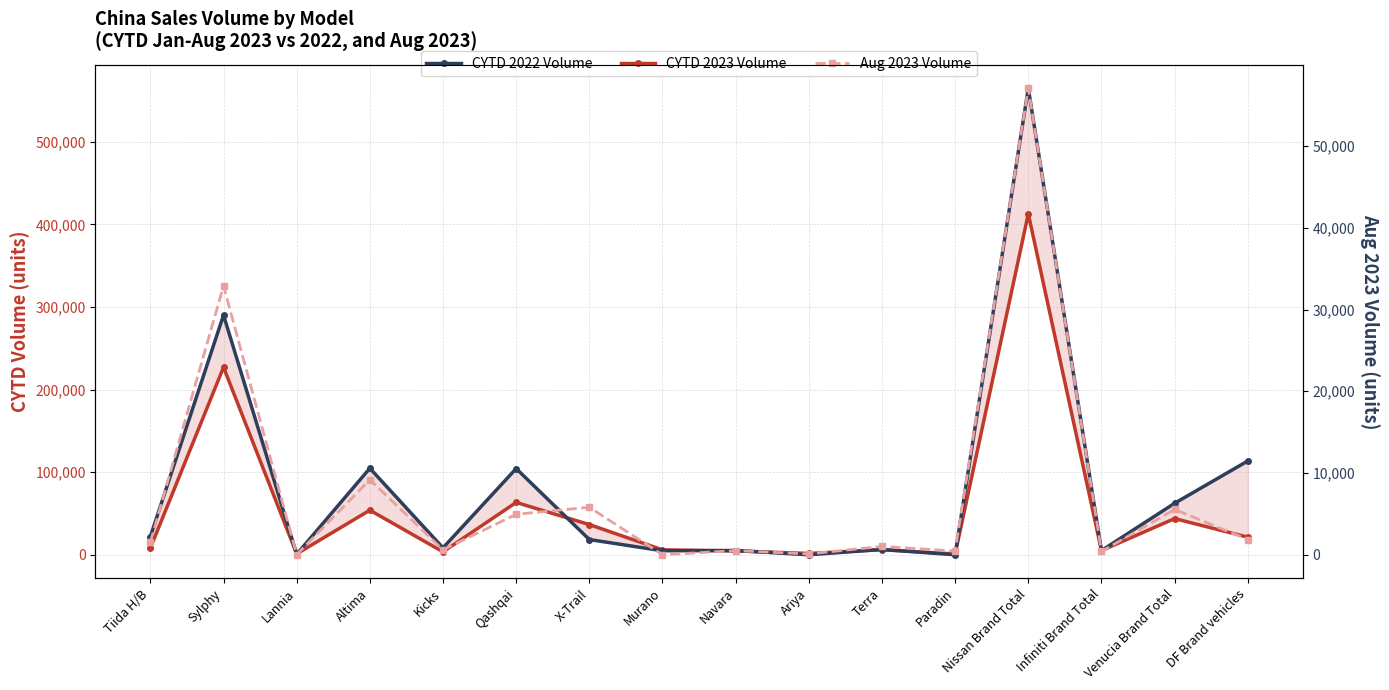

At how many categories does at least one series exceed 61890?

6